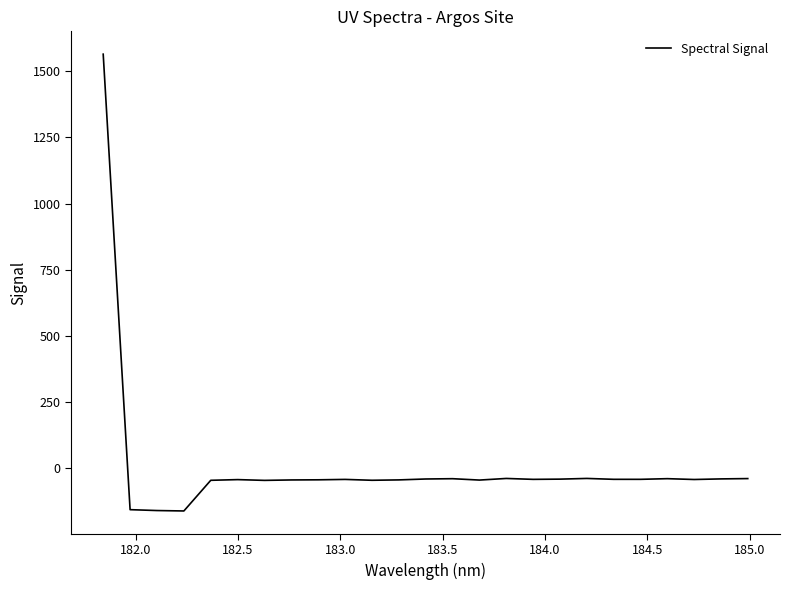

What is the greatest value displayed?

1565.1